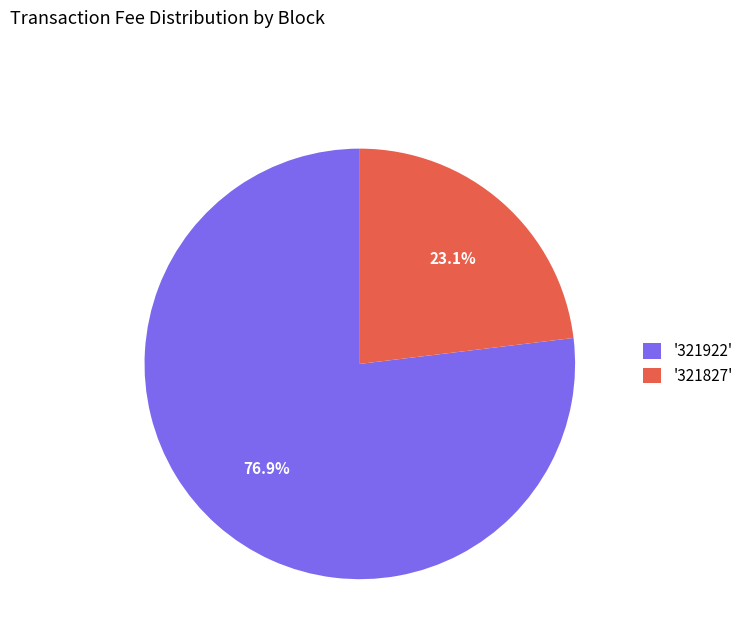

What is the total percentage of '321922' and '321827'?

100.0%